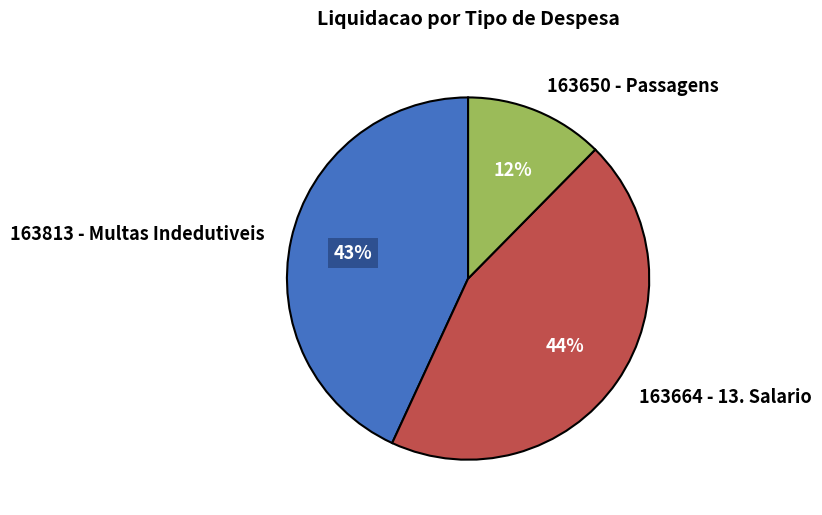

Between 163650 - Passagens and 163664 - 13. Salario, which is larger?

163664 - 13. Salario